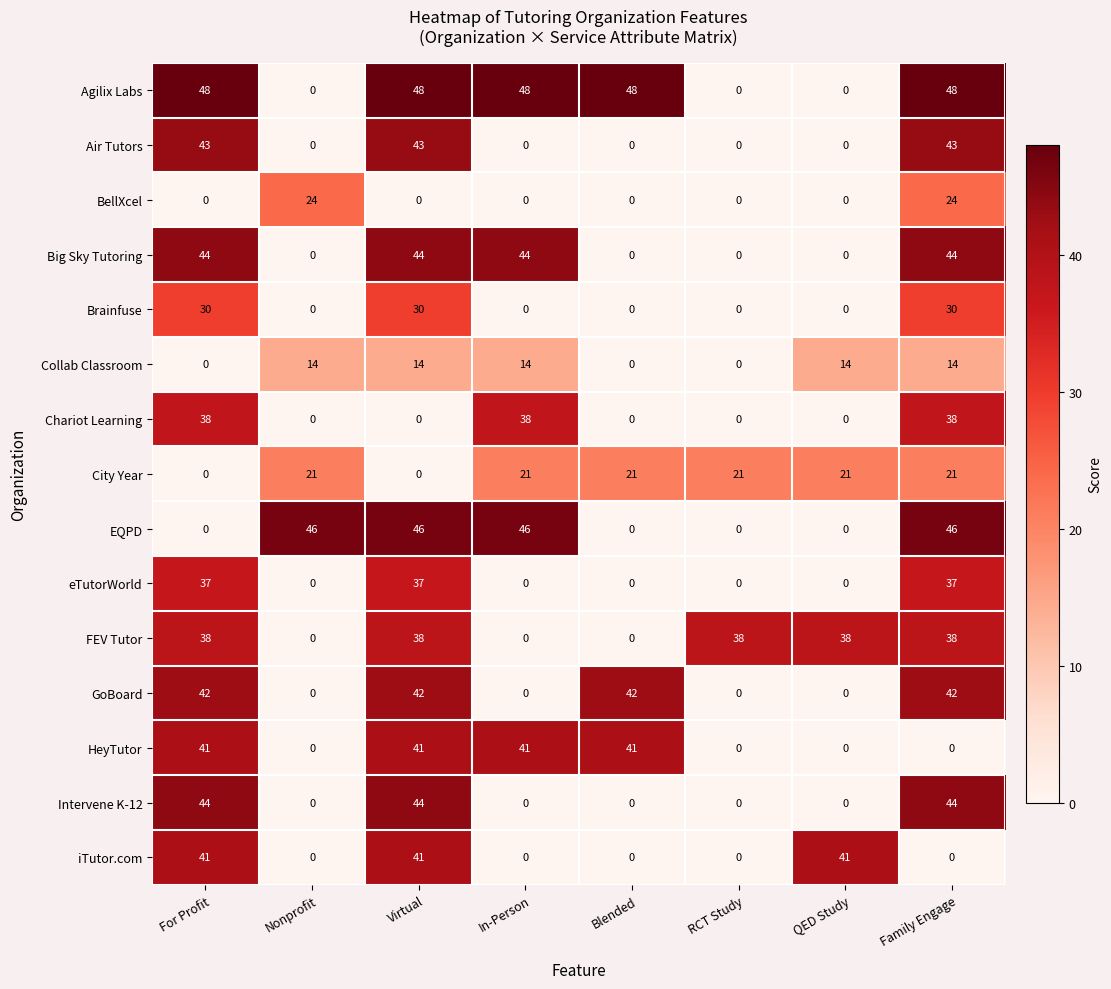

What is the greatest value displayed?

48